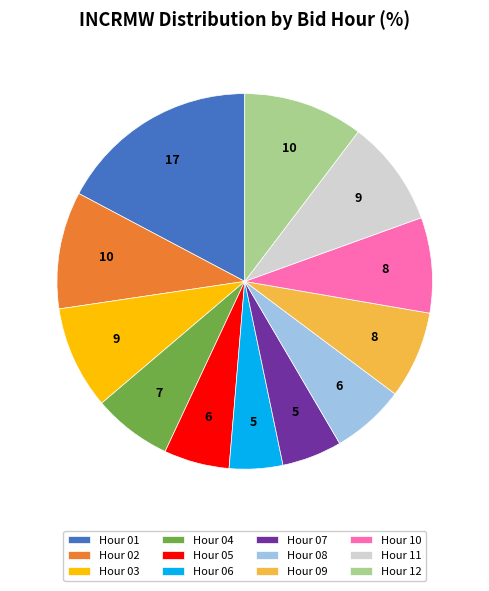

Between Hour 05 and Hour 03, which is larger?

Hour 03